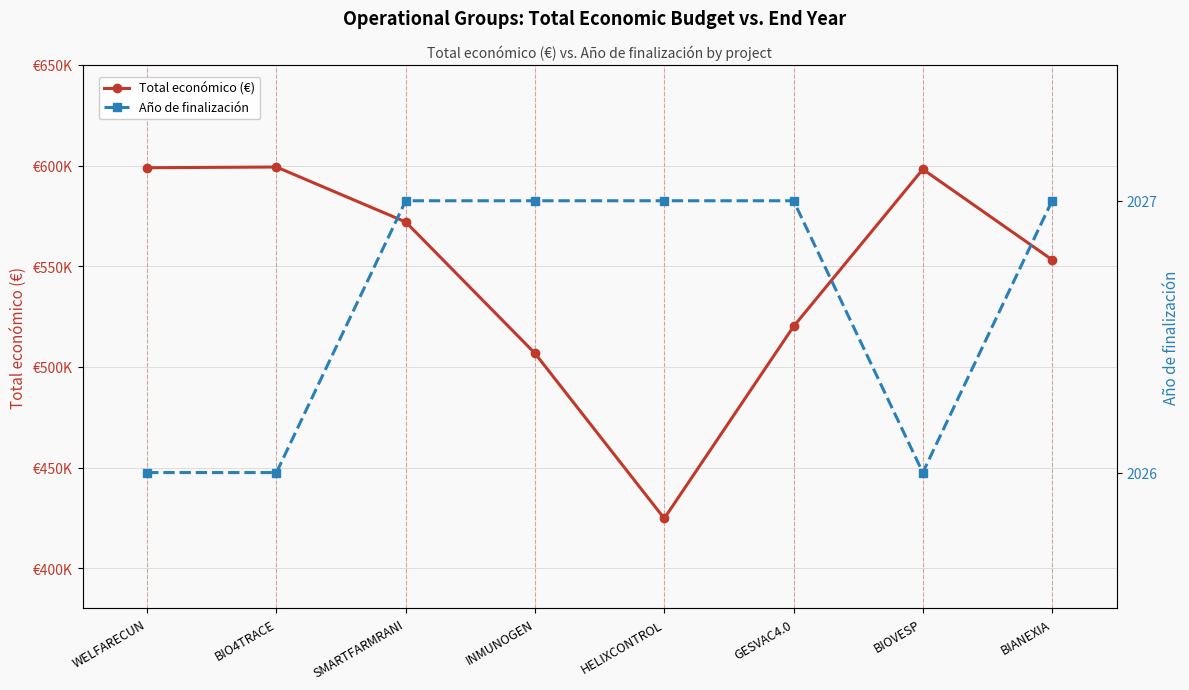

What is the label of the 8th point from the left?

BIANEXIA